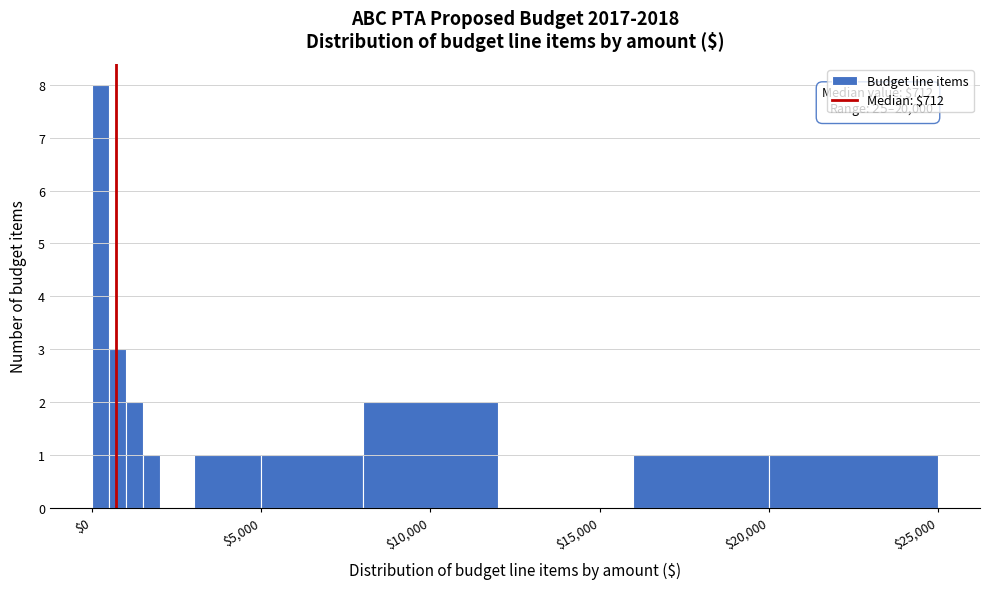

Read against the x-axis, roughly where is the centre of the tallest bar?

500